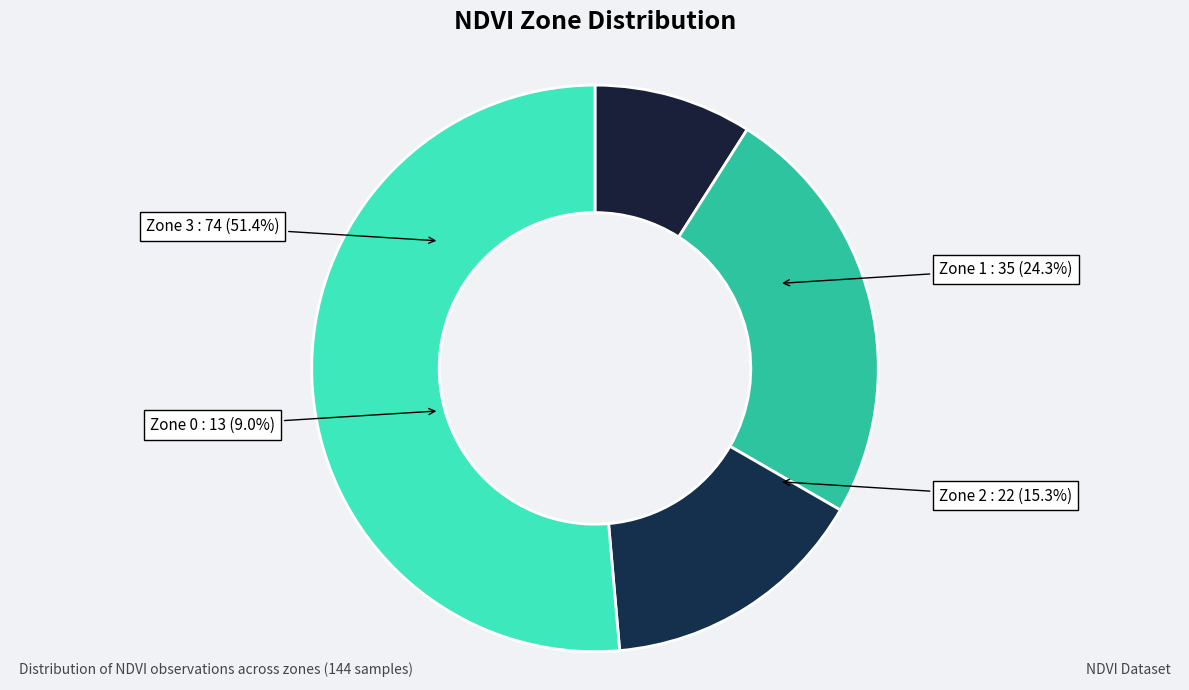

What is the total percentage of Zone 0 and Zone 1?

33.3%